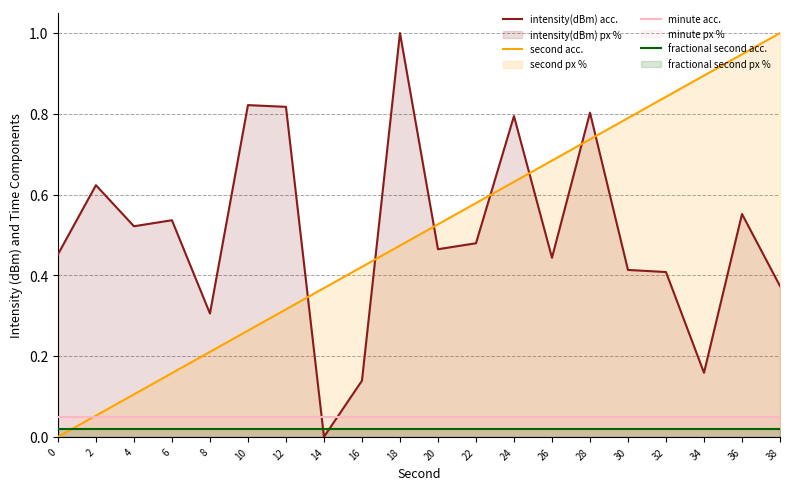

List the series in order of their peak value, lowest first.

fractional second acc., minute acc., intensity(dBm) acc., second acc.